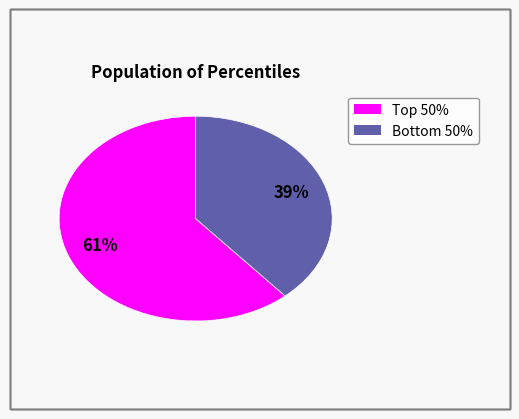

Is there a majority slice in this chart?

Yes